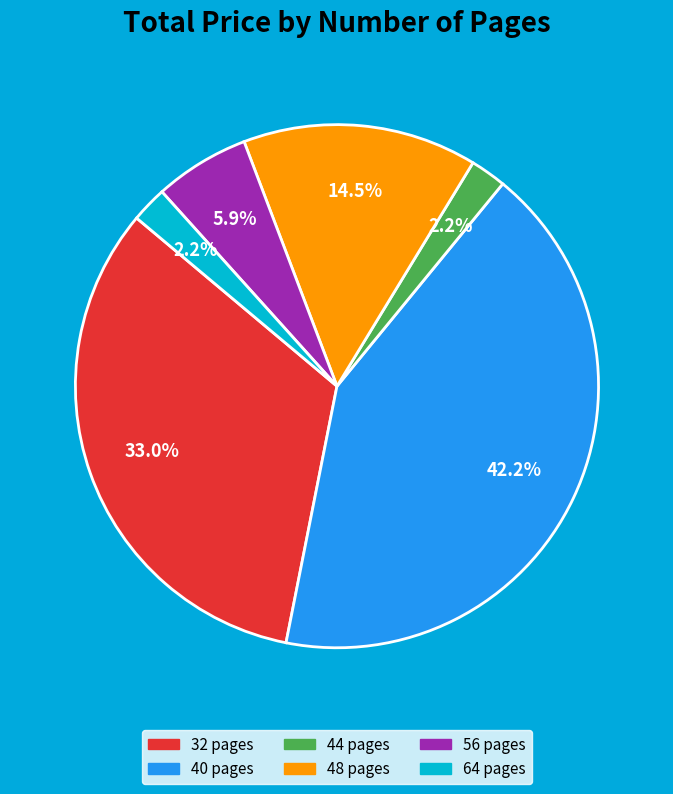

Is there a majority slice in this chart?

No